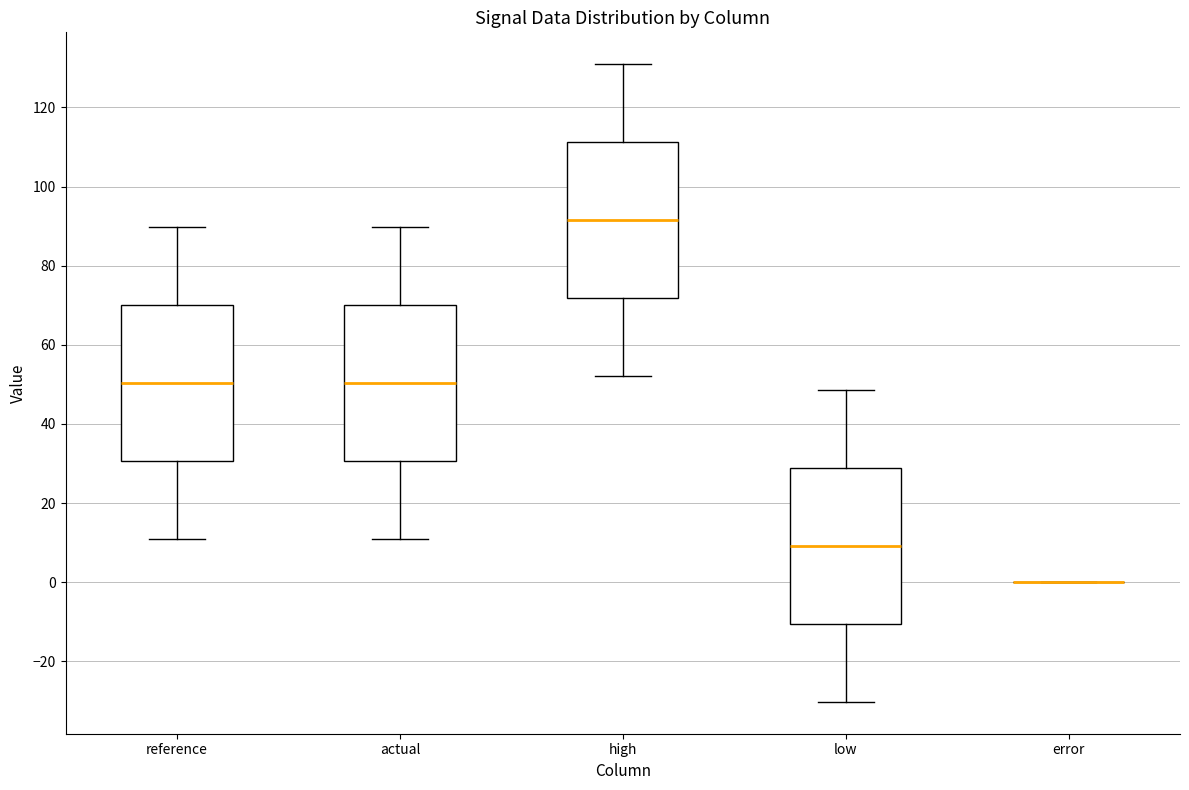

Reading left to right, read every box against the y-axis: the position of its median line, the range the box covers, and the ends of its whiskers. The values are not printed on the chart, so give them approximately, as read against the axis.

reference: median 50, box 30 to 70, whiskers 12 to 90
actual: median 50, box 30 to 70, whiskers 12 to 90
high: median 92, box 72 to 112, whiskers 52 to 130
low: median 10, box -10 to 28, whiskers -30 to 48
error: box collapsed to a line at 0, whiskers 0 to 0